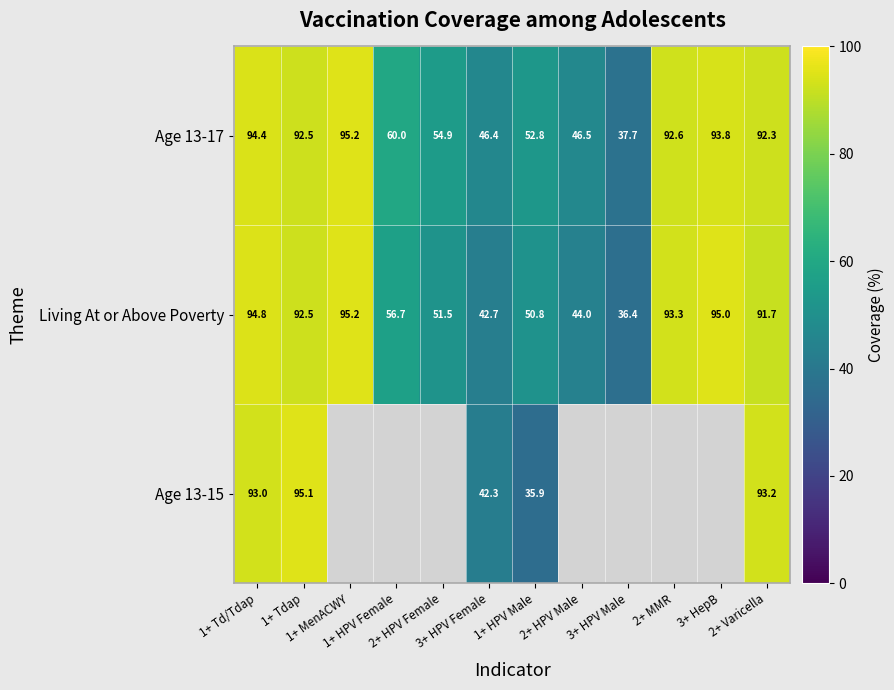

What is the minimum value shown in the chart?

35.9